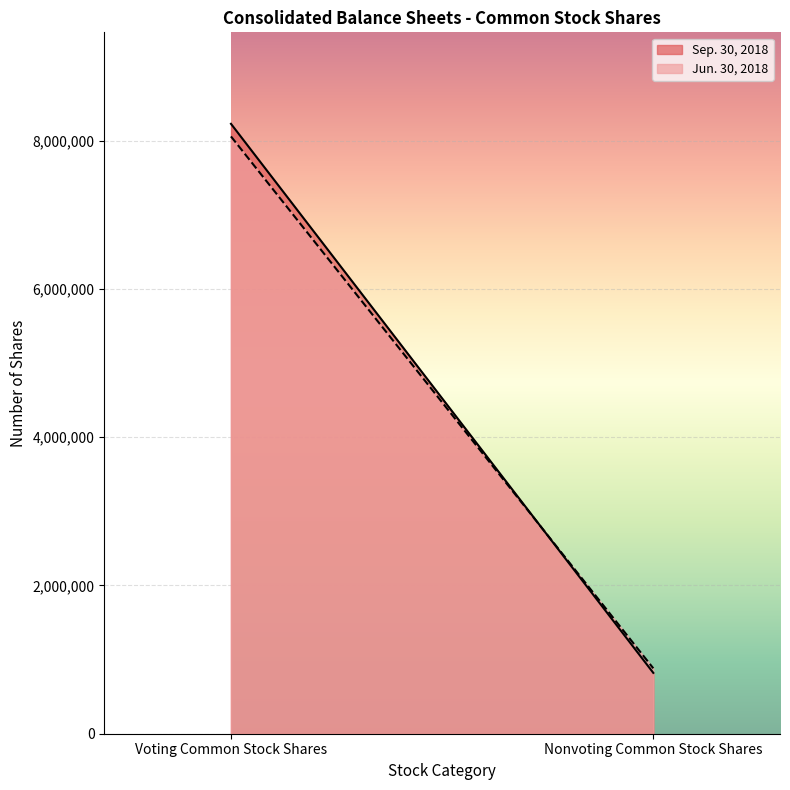

Which category has the lowest value across all series?

Nonvoting Common Stock Shares